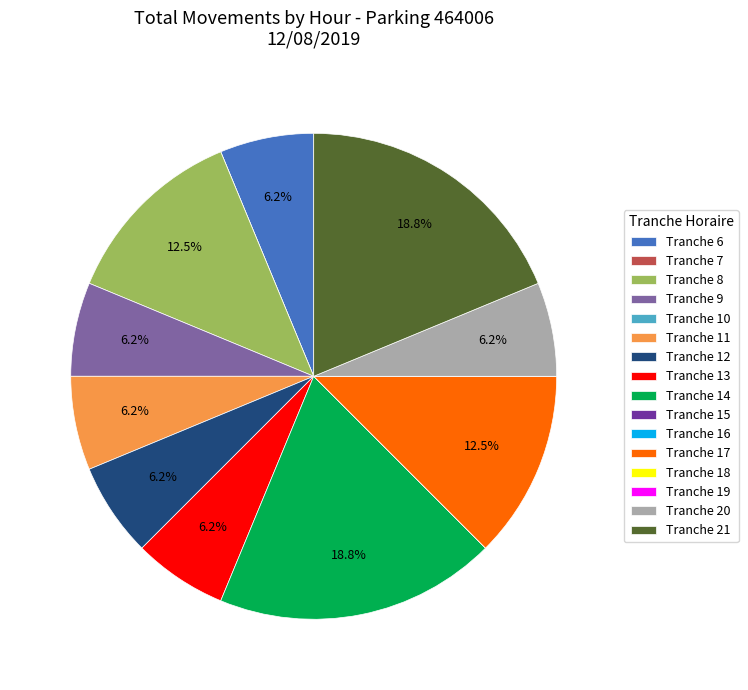

Approximately how many times larger is the value at Tranche 8 compared to Tranche 17?

1.0